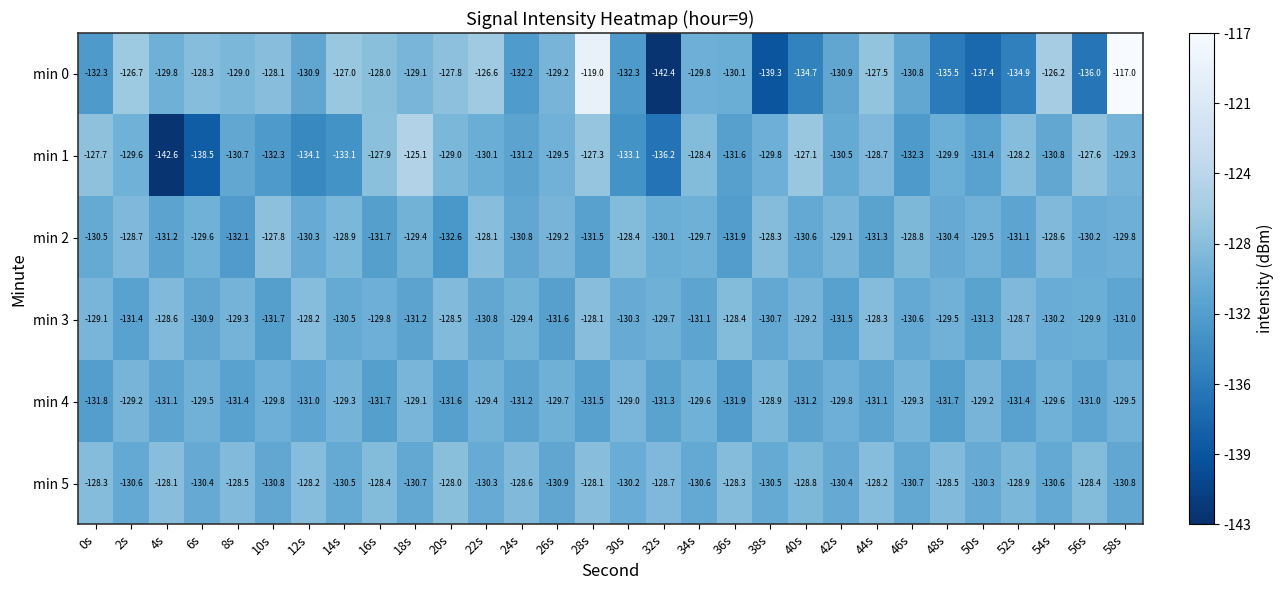

What is the sum of the min 4 values at 4s and 6s?

-260.6